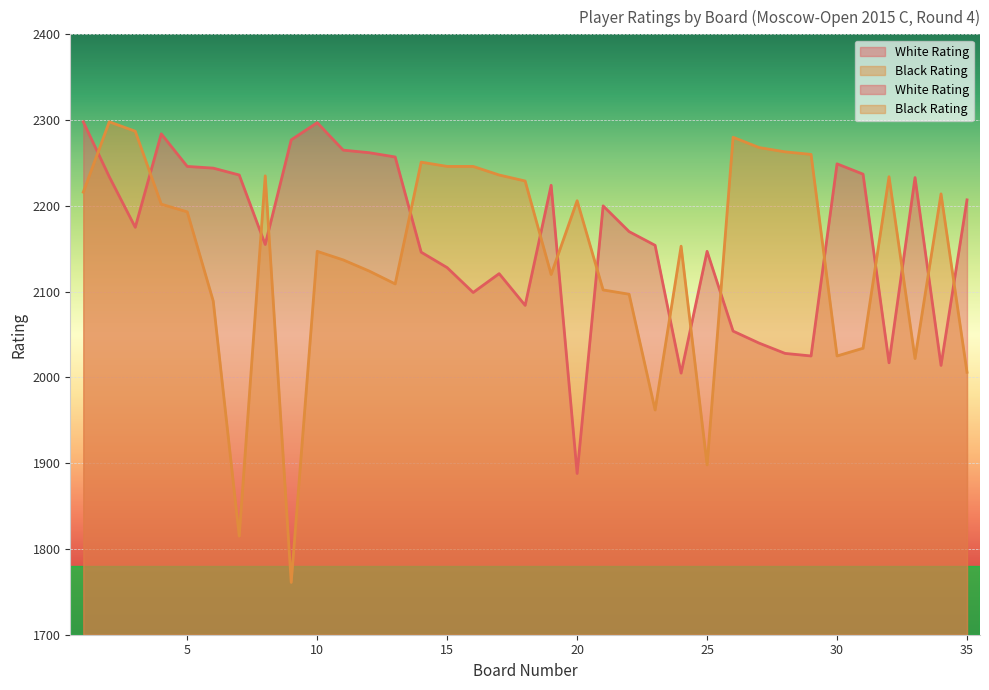

What is the difference between the second highest and minimum values in the White Rating series?

409